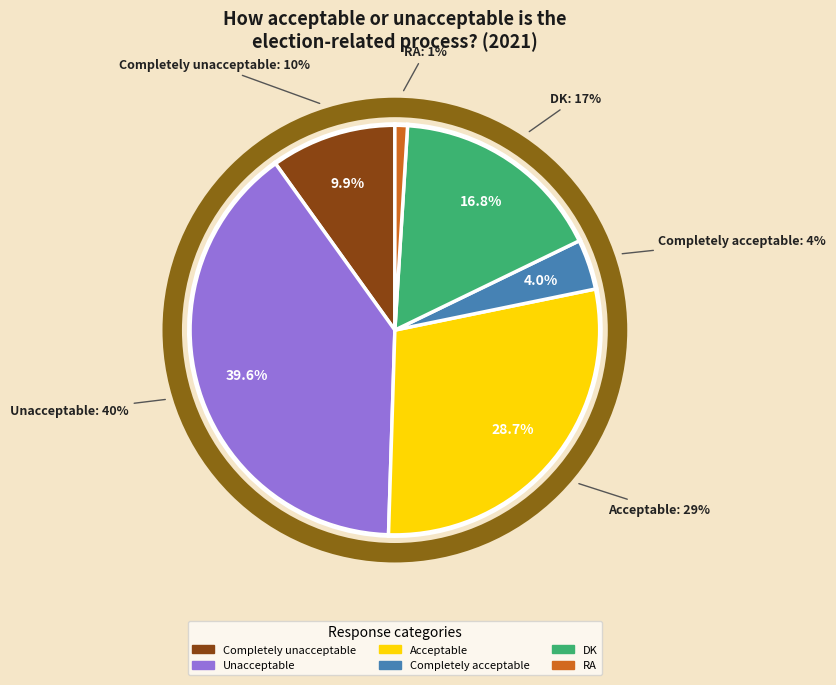

Which slice is the largest?

Unacceptable